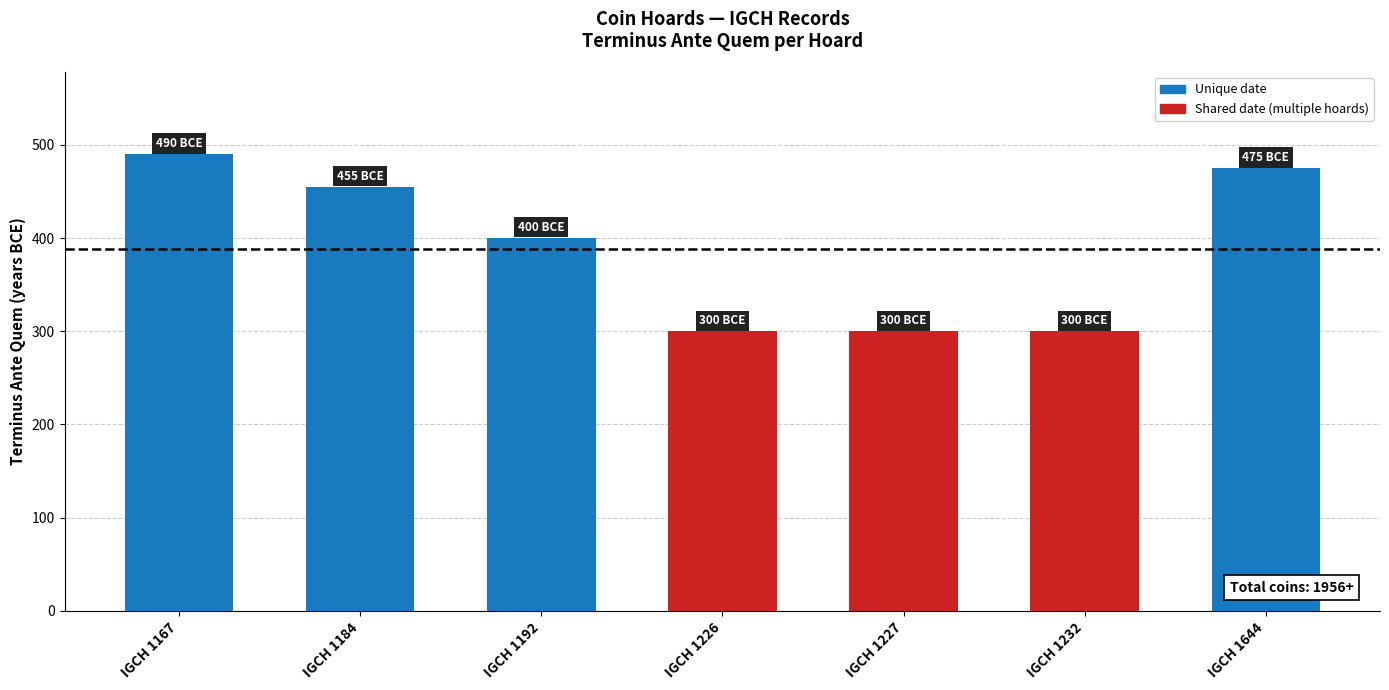

What is the greatest value displayed?

490